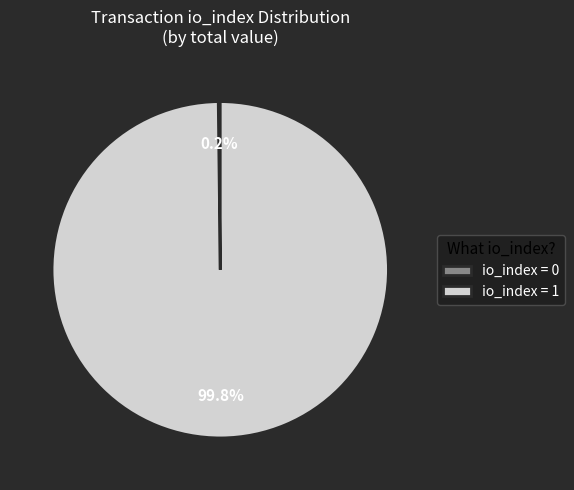

Which slice is the largest?

io_index = 1